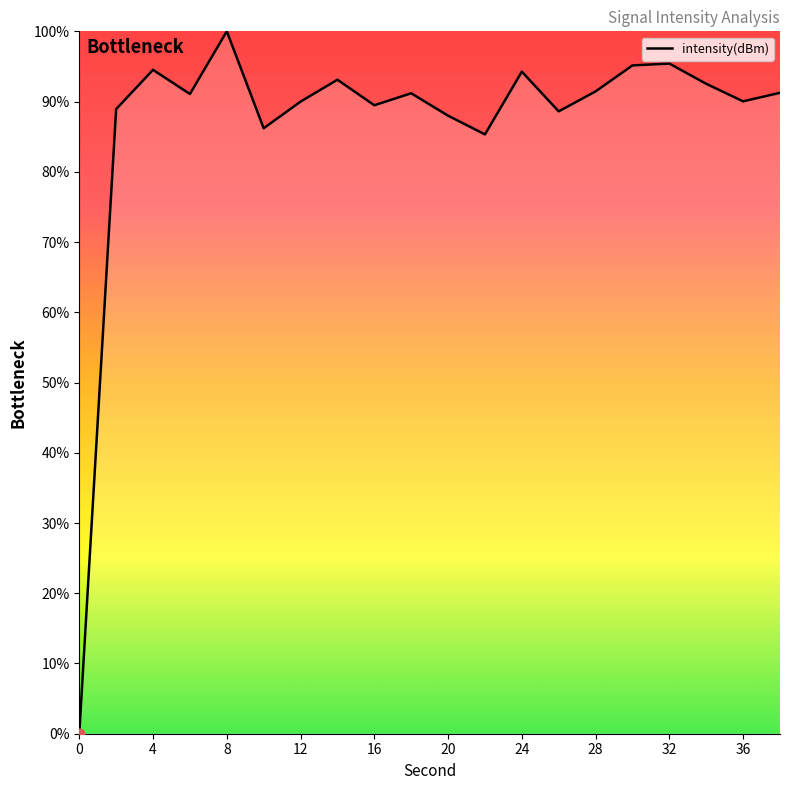

What is the maximum value shown in the chart?

100.0